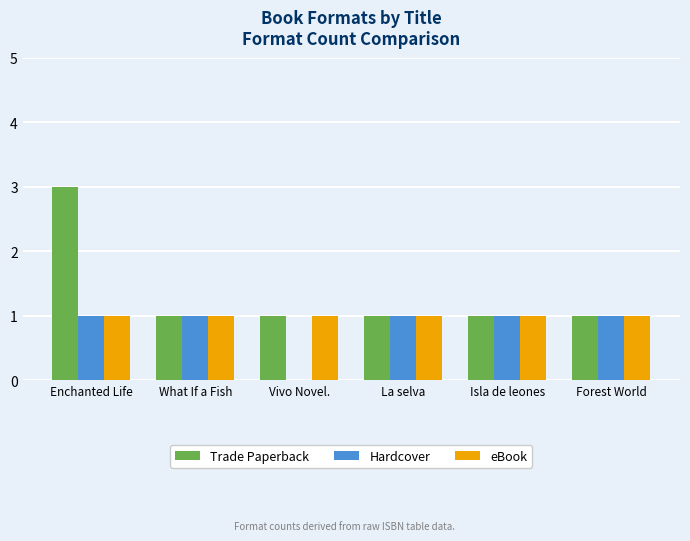

Is it true that Hardcover equals 0 at Vivo Novel.?

True